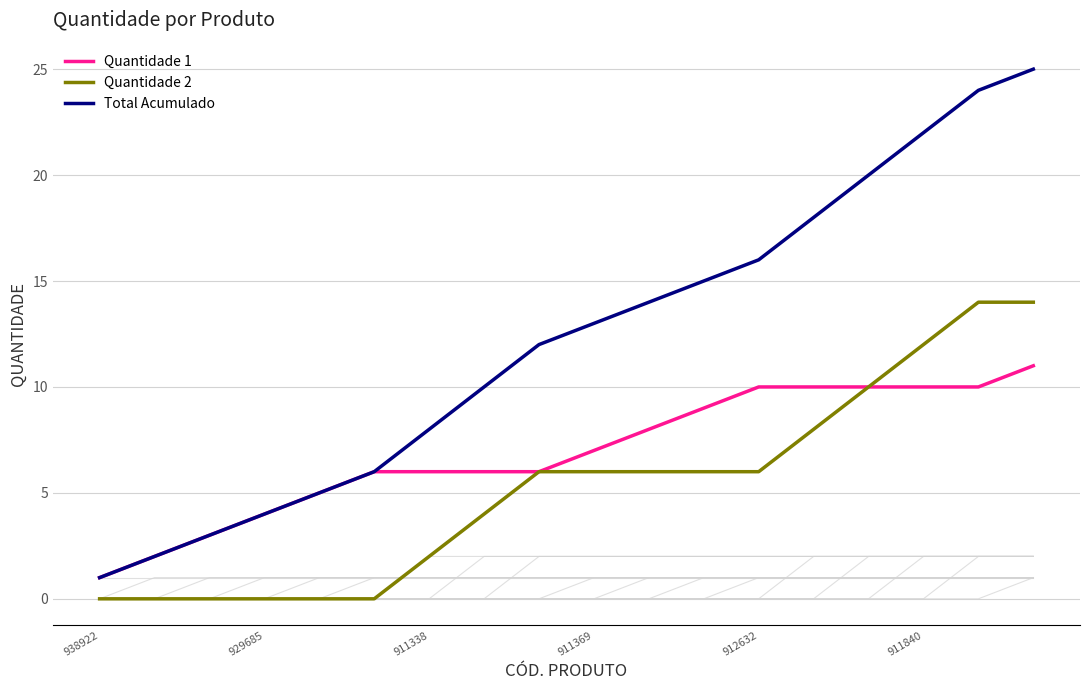

At how many categories does at least one series exceed 5?

13